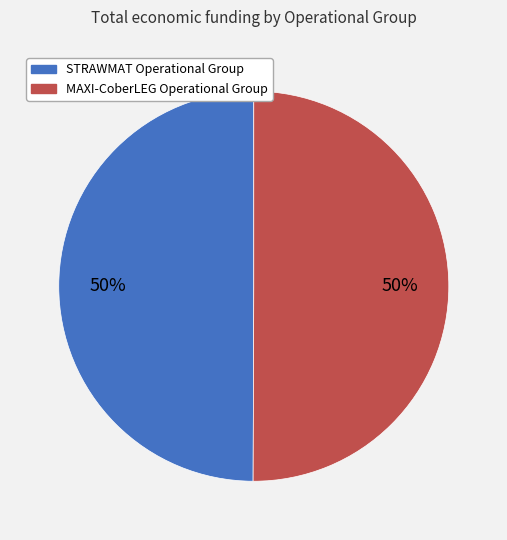

What is the ratio of the value at STRAWMAT Operational Group to the value at MAXI-CoberLEG Operational Group?

1.0